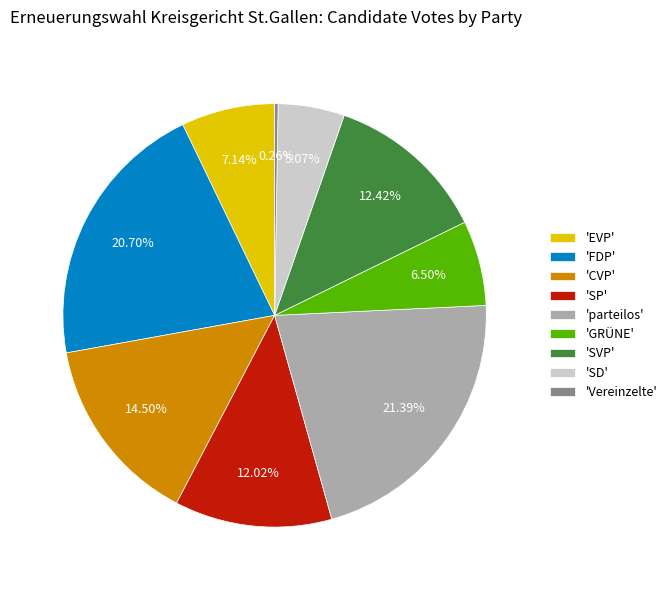

Do 'GRÜNE' and 'EVP' together represent more than half of the pie?

No